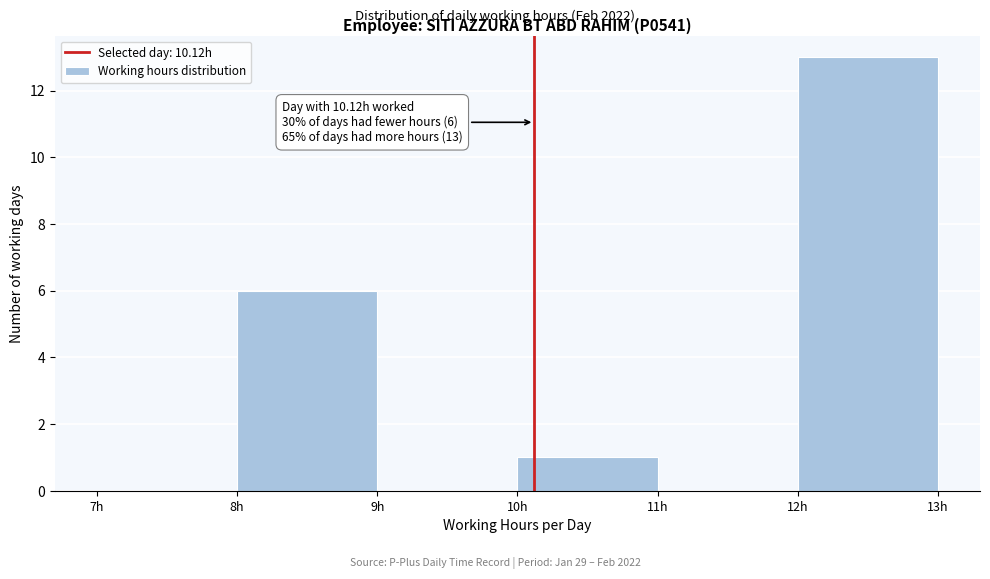

Over which range of the x-axis is the bar tallest?

12 to 13